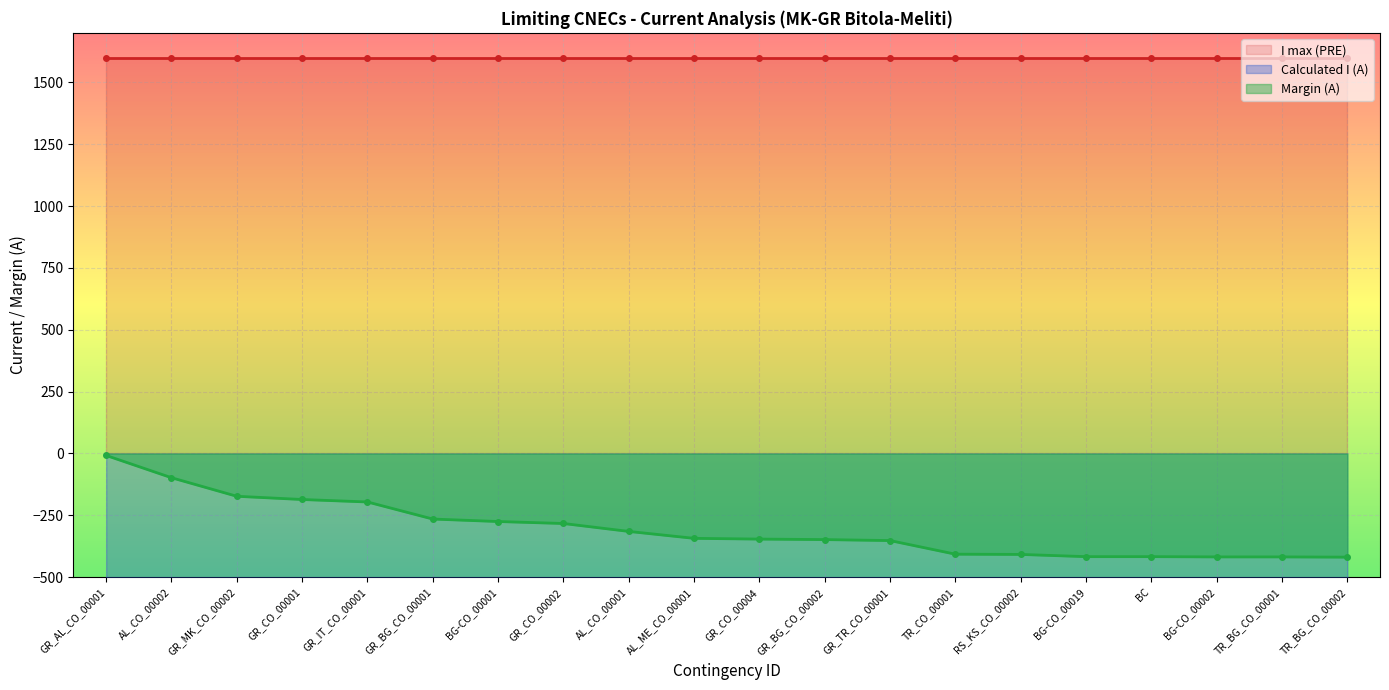

What is the label of the 13th point from the right?

GR_CO_00002